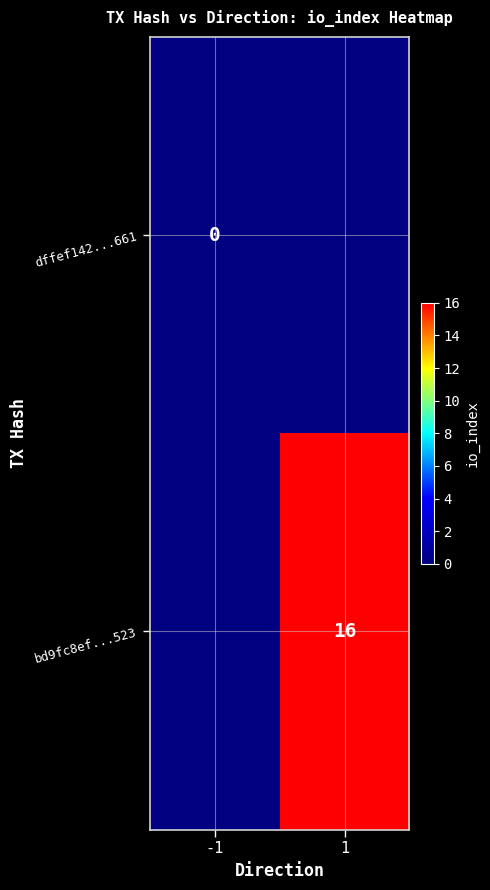

The value of bd9fc8ef...523 at 1 is 7. True or false?

False